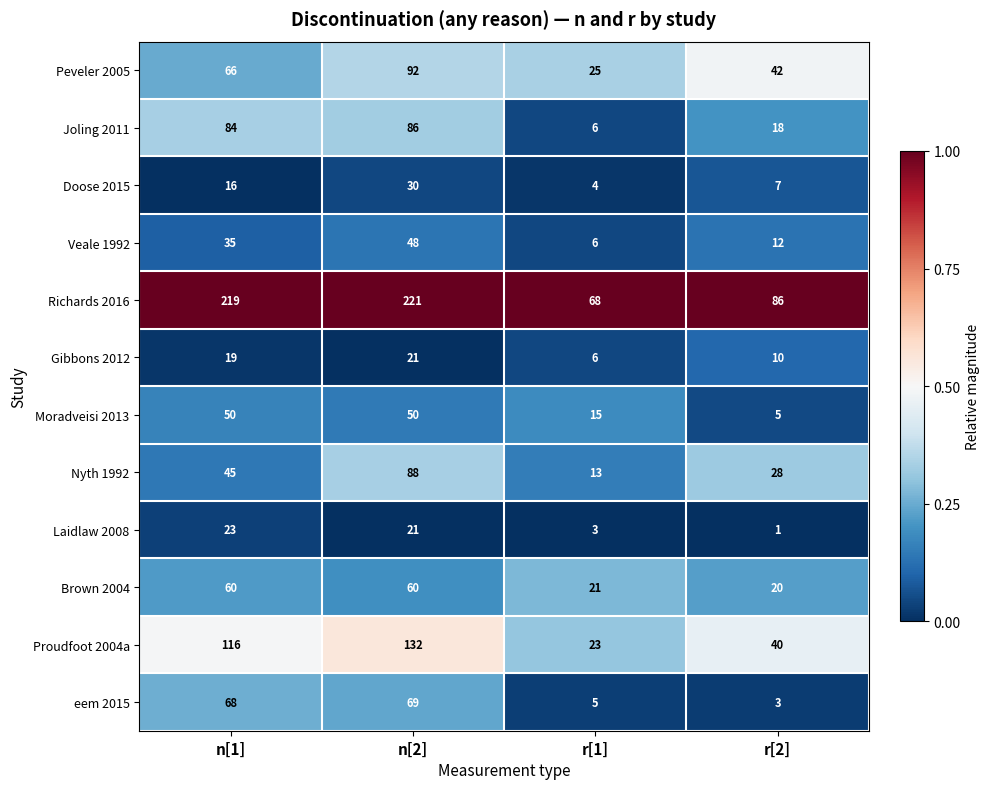

Is it true that eem 2015 equals 68 at n[1]?

True